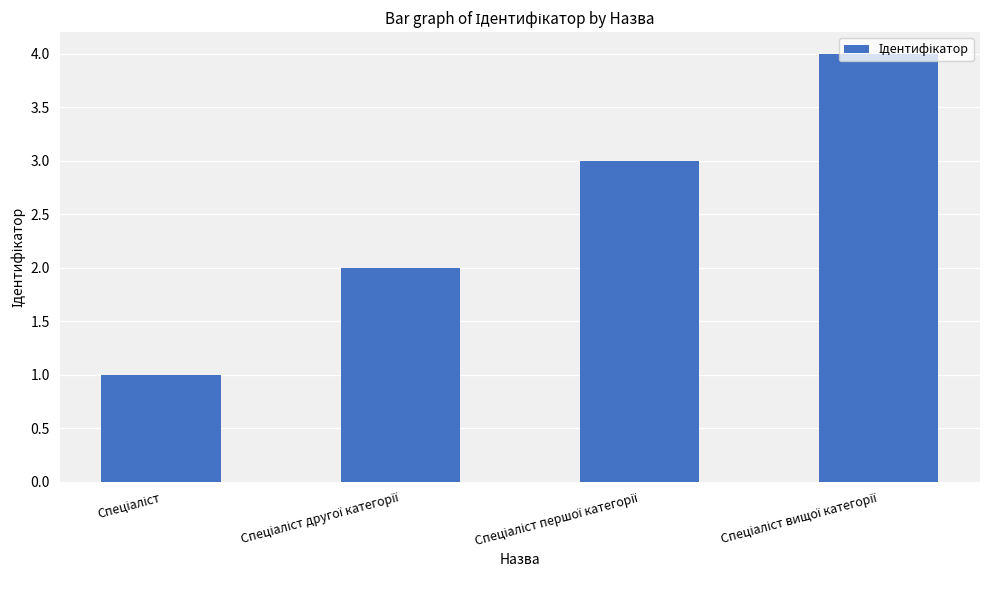

How many data points are less than 3?

2